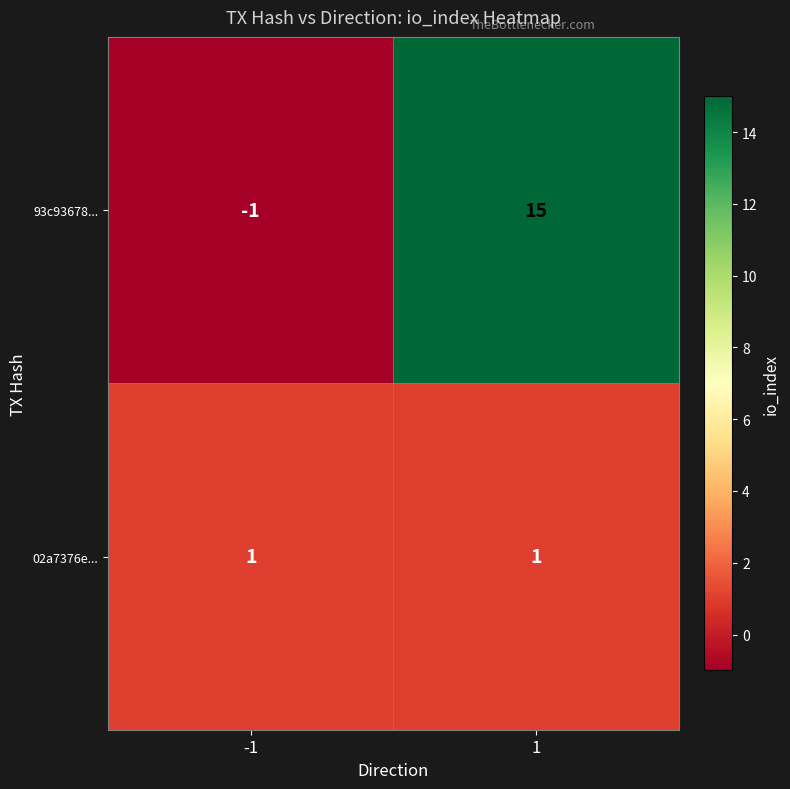

What is the average value of the 93c93678... series?

7